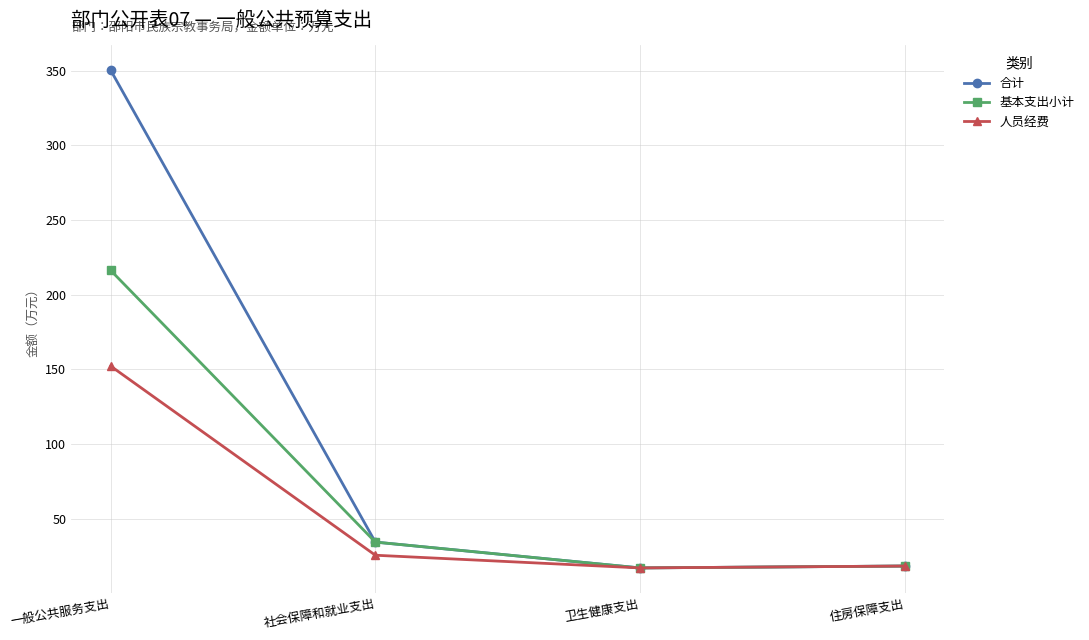

Where is the first local minimum for 人员经费?

卫生健康支出